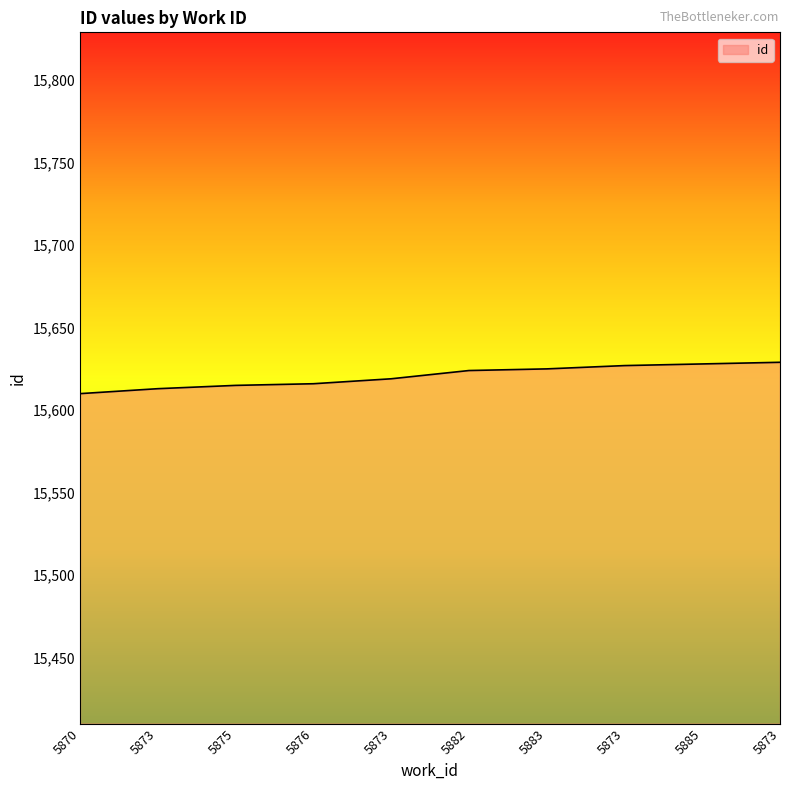

What is the average value?

15621